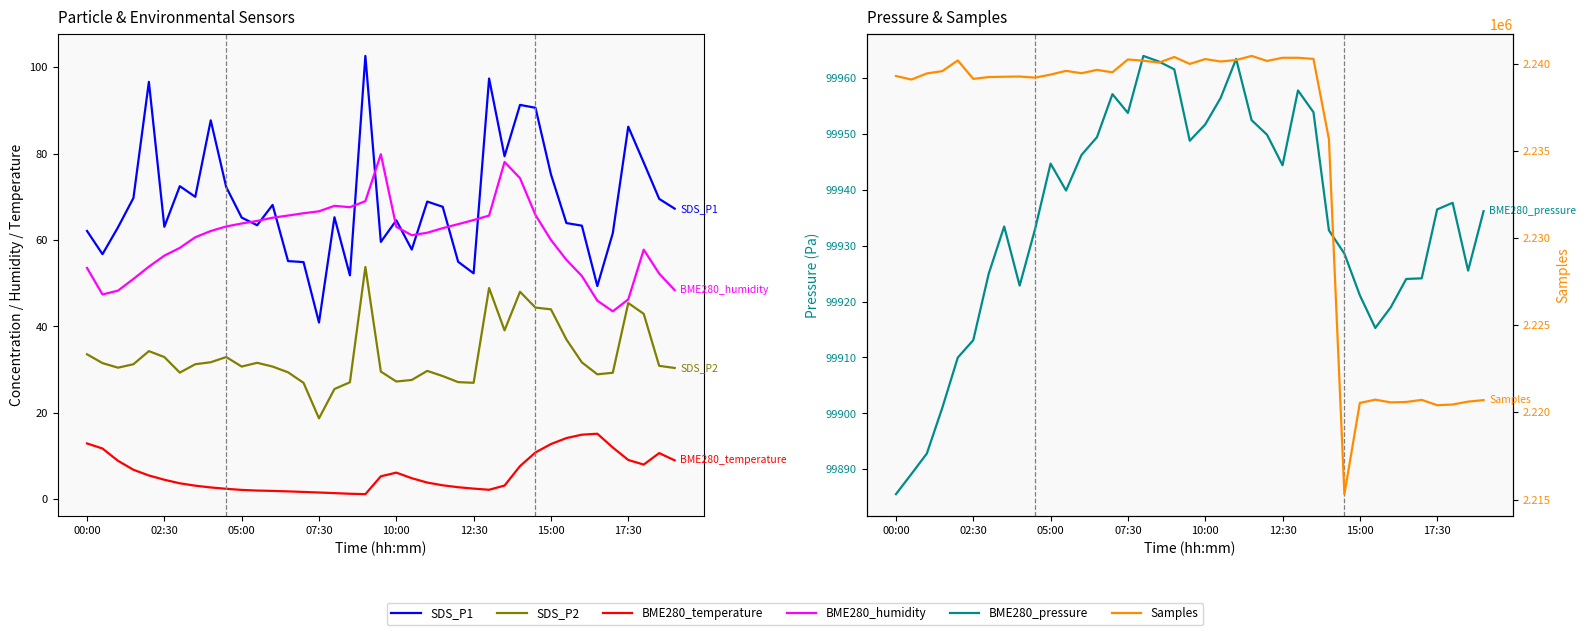

What is the sum of all BME280_pressure values?

3897463.7